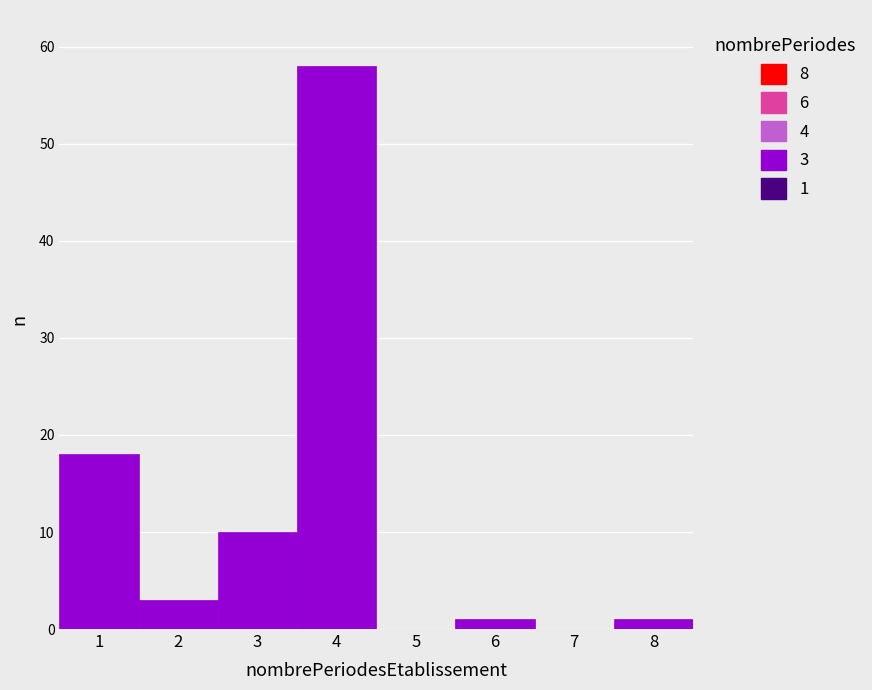

Over which range of the x-axis is the bar tallest?

3.5 to 4.5